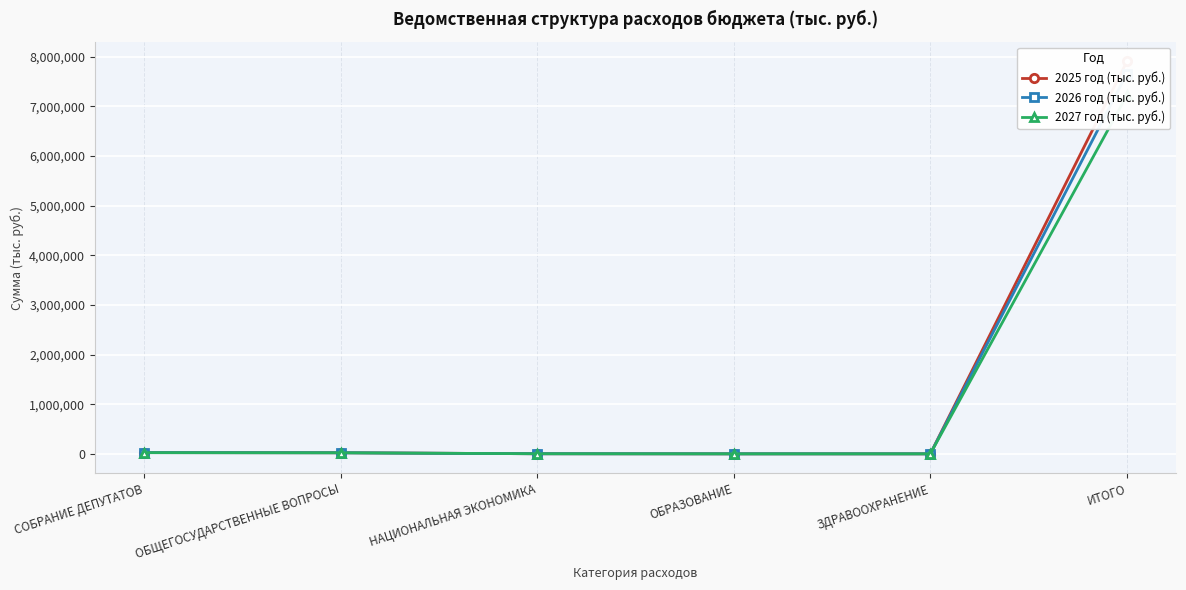

True or false: 2025 год (тыс. руб.) has a value of 1312.9 at НАЦИОНАЛЬНАЯ ЭКОНОМИКА.

False